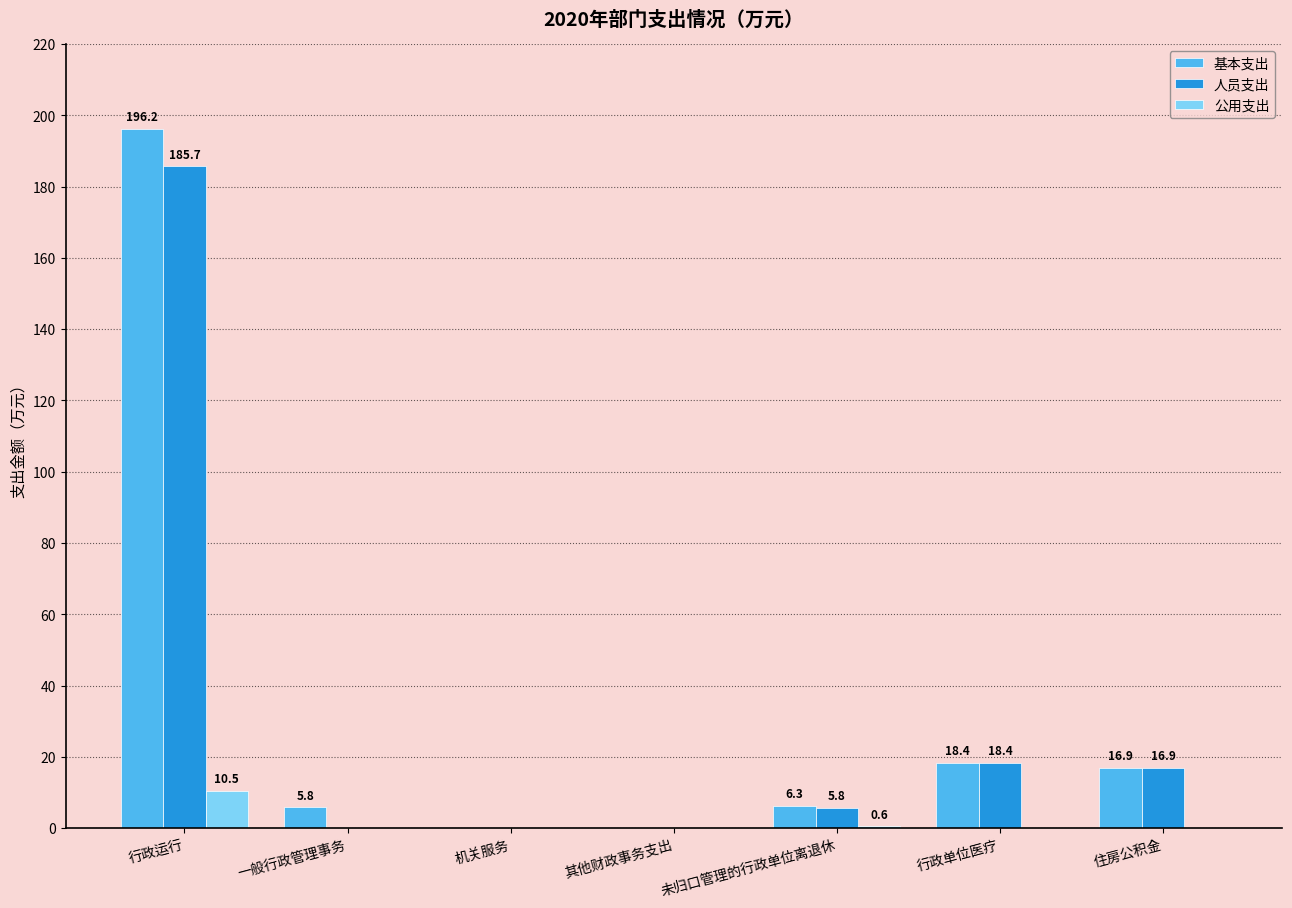

Is it true that 公用支出 equals 0.0 at 机关服务?

True